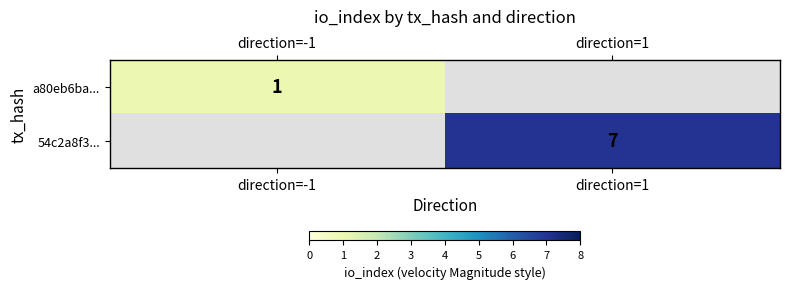

What is the maximum value shown in the chart?

7.0